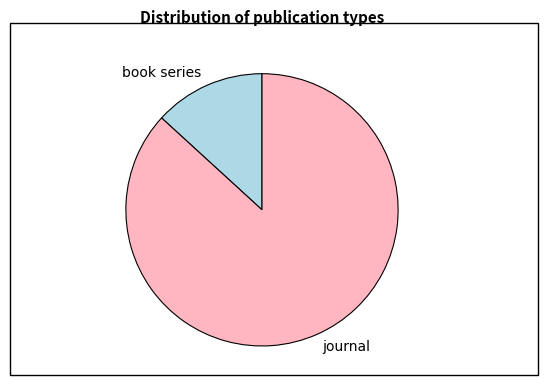

What is the ratio of the value at journal to the value at book series?

6.6